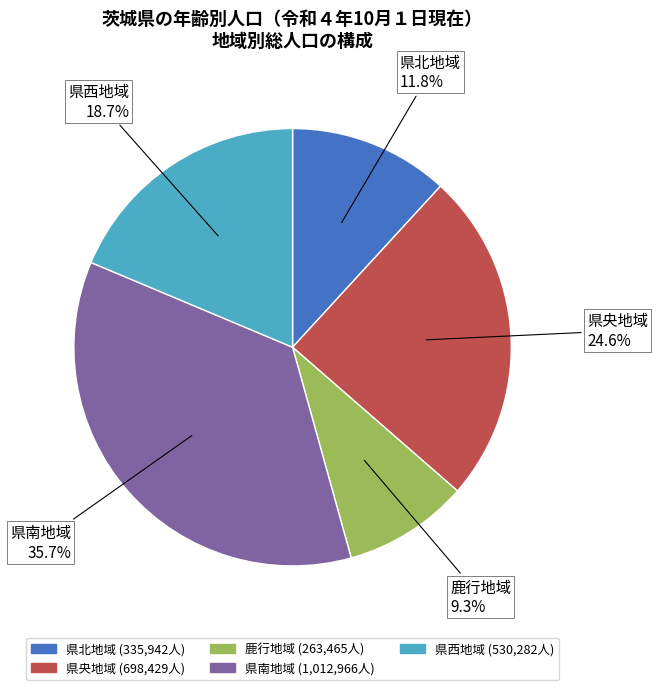

Which category has the biggest portion of the pie?

県南地域